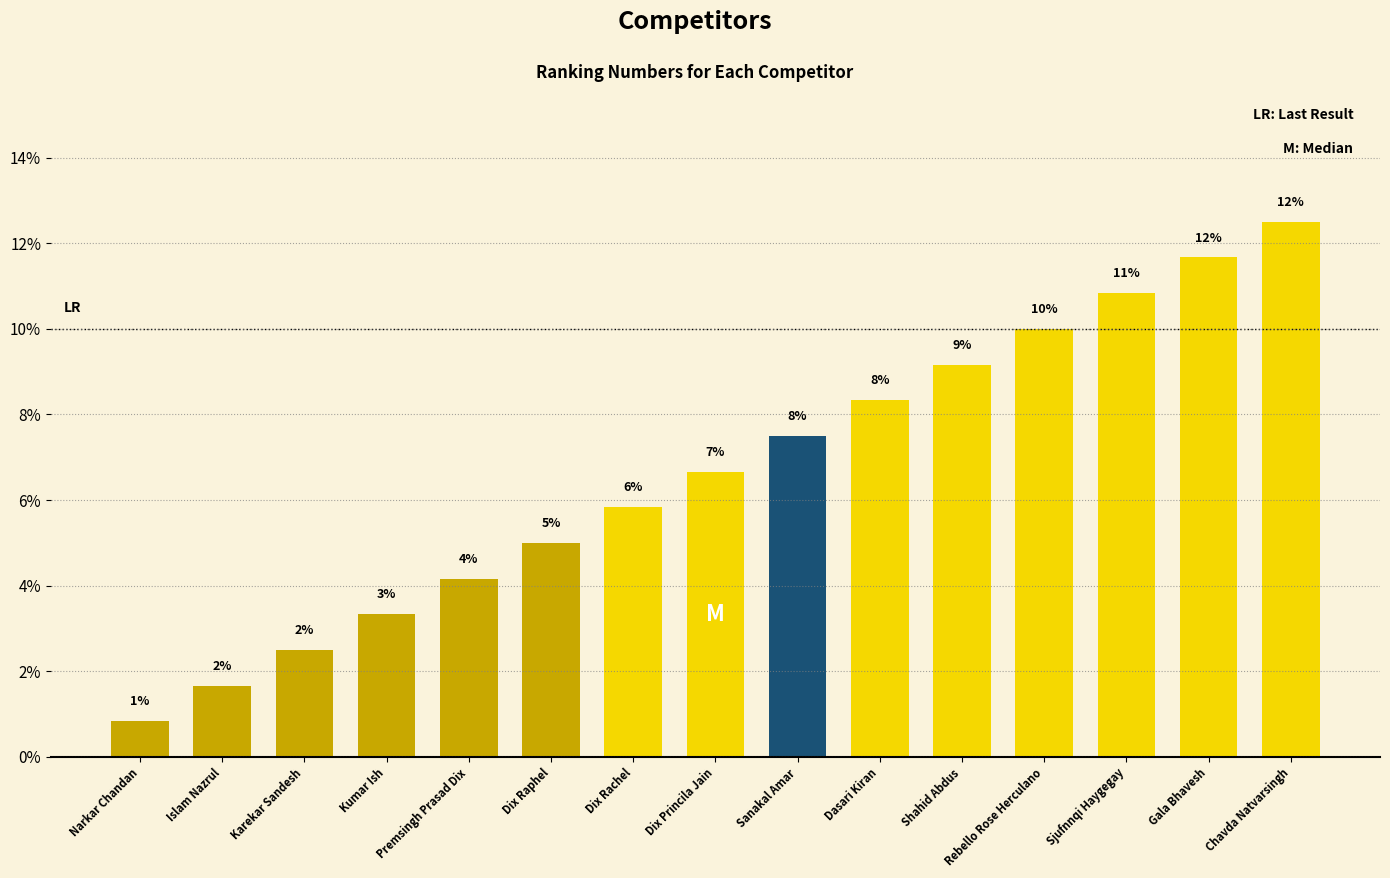

Are the bars horizontal?

No